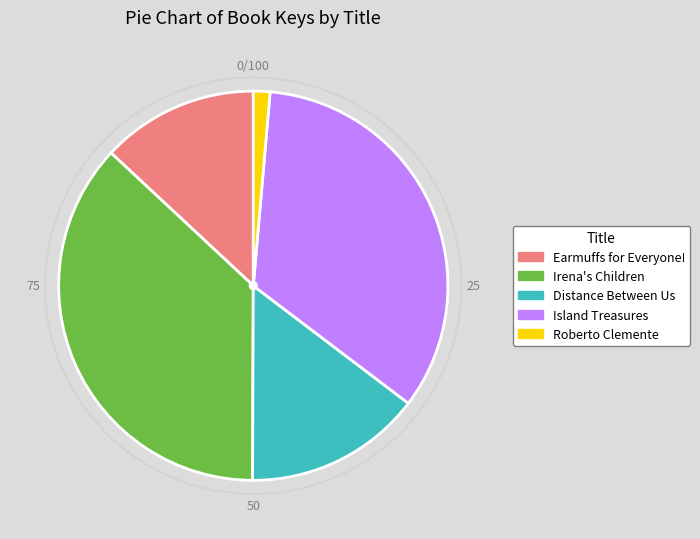

Count the number of slices in the pie.

5